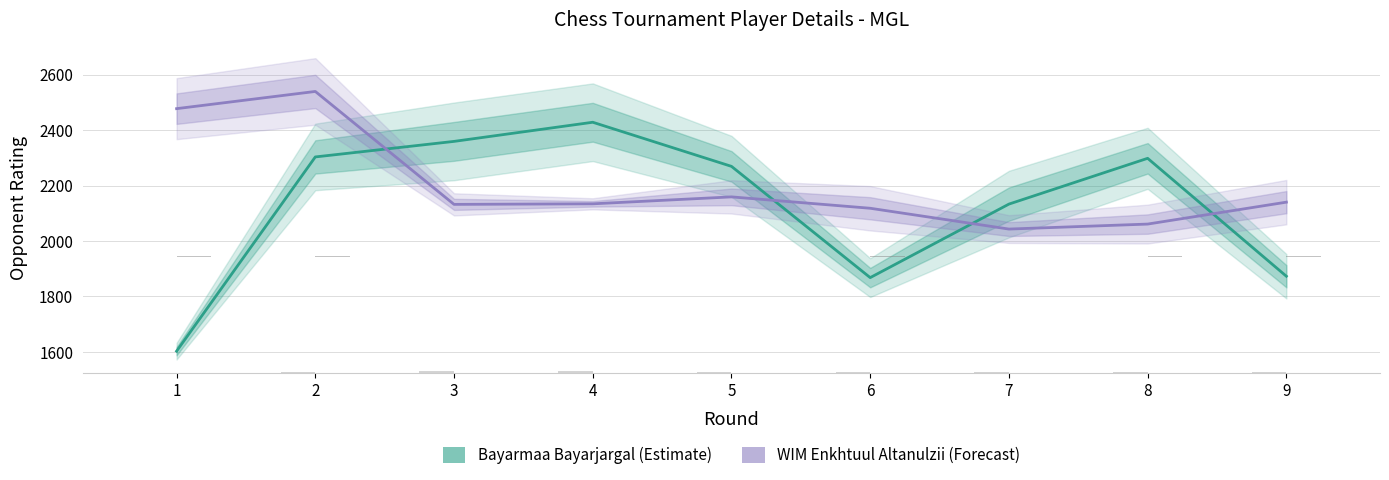

True or false: Bayarmaa Bayarjargal has a value of 2359 at 3.

True